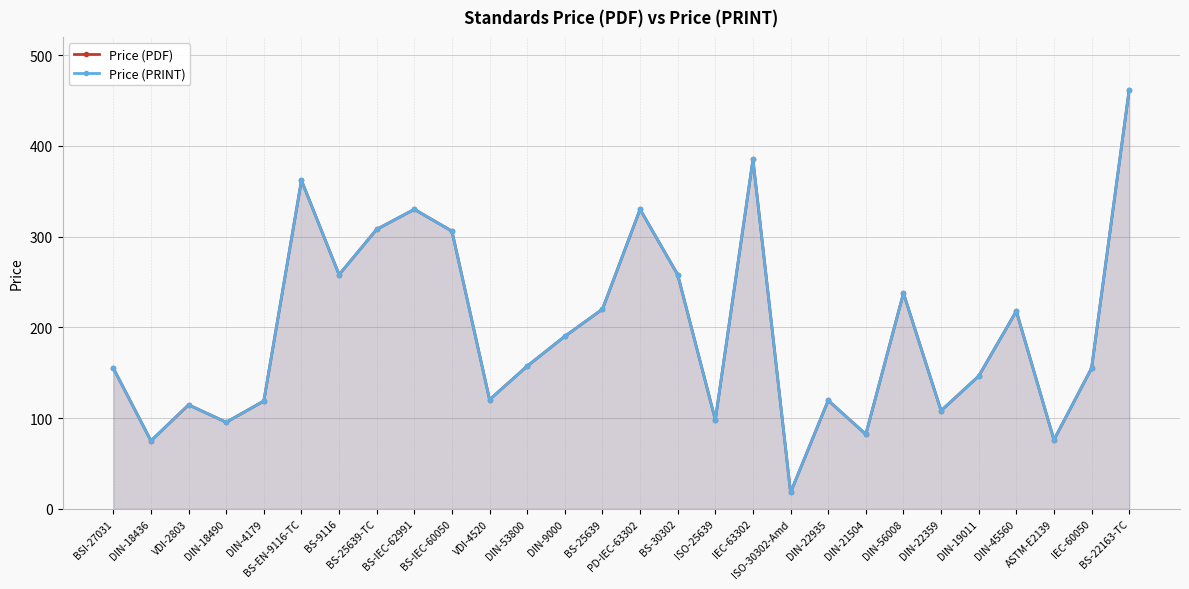

What is the greatest value displayed?

462.0